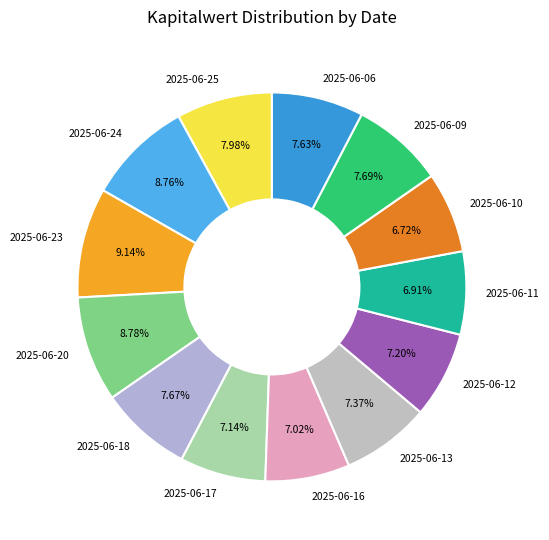

What percentage is the 2025-06-20 slice, to the nearest percent?

9%